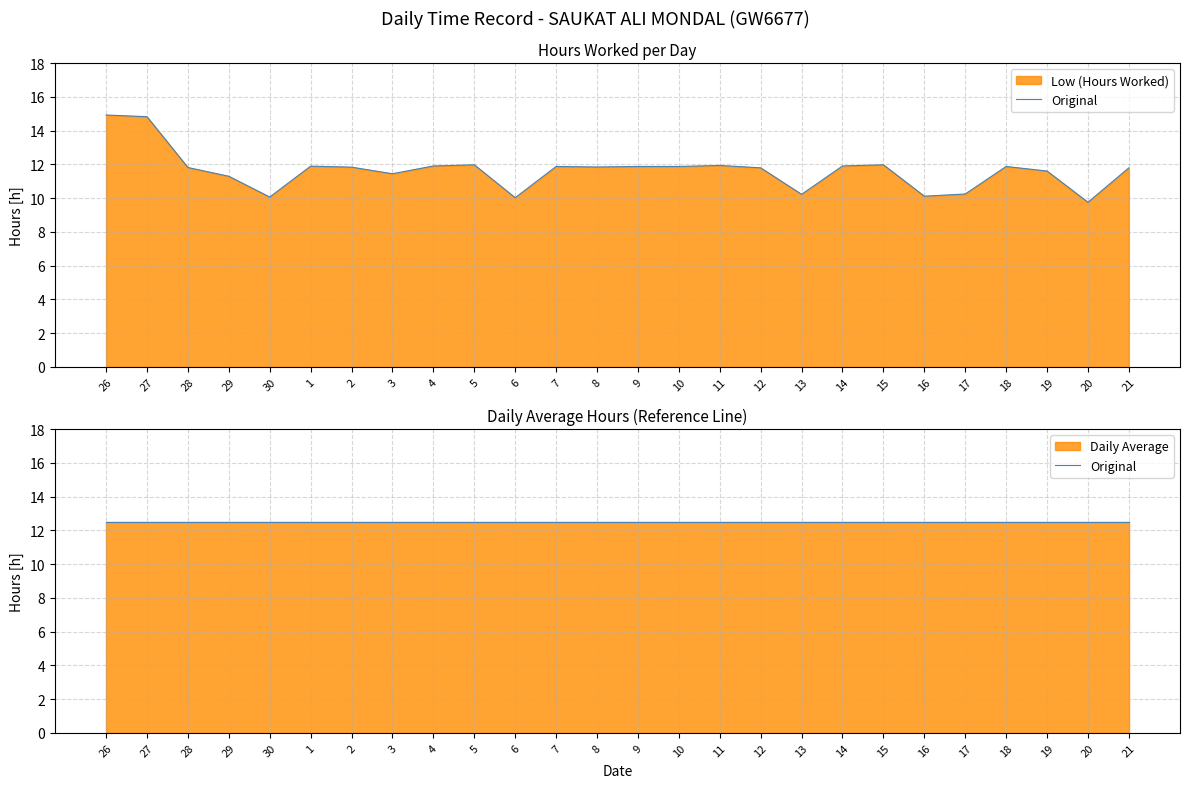

What is the smallest value displayed?

9.8